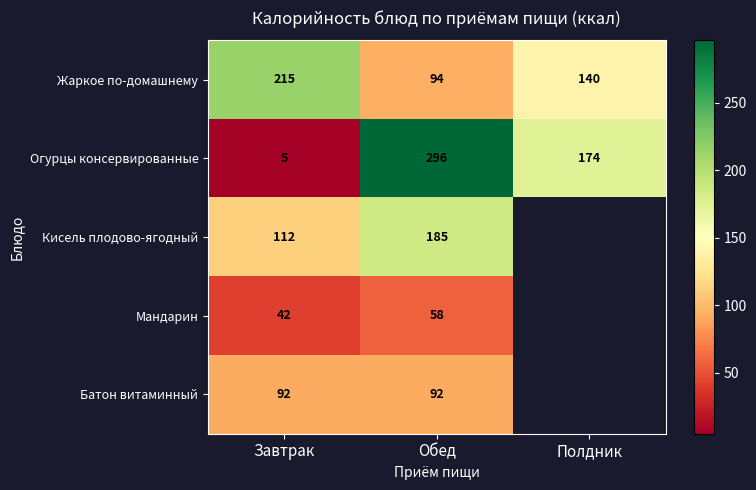

At which category does the chart reach its peak across all series?

Обед